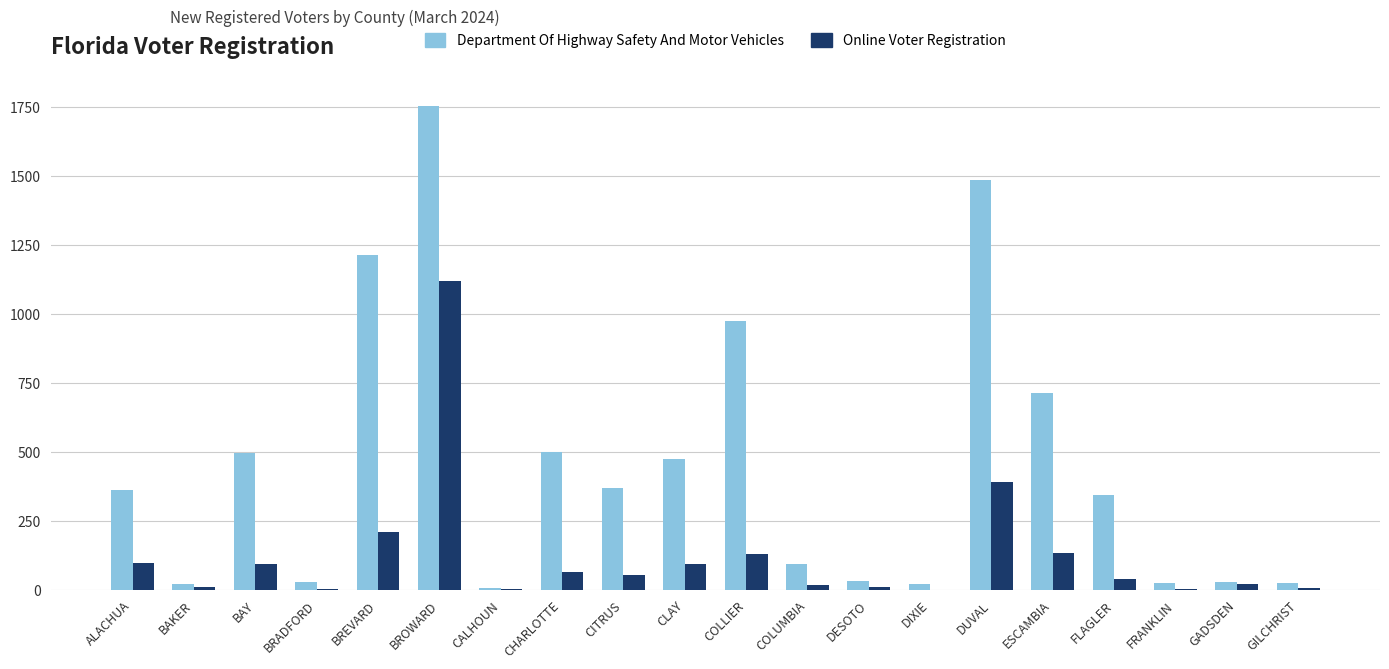

What is the sum of all Department Of Highway Safety And Motor Vehicles values?

8965